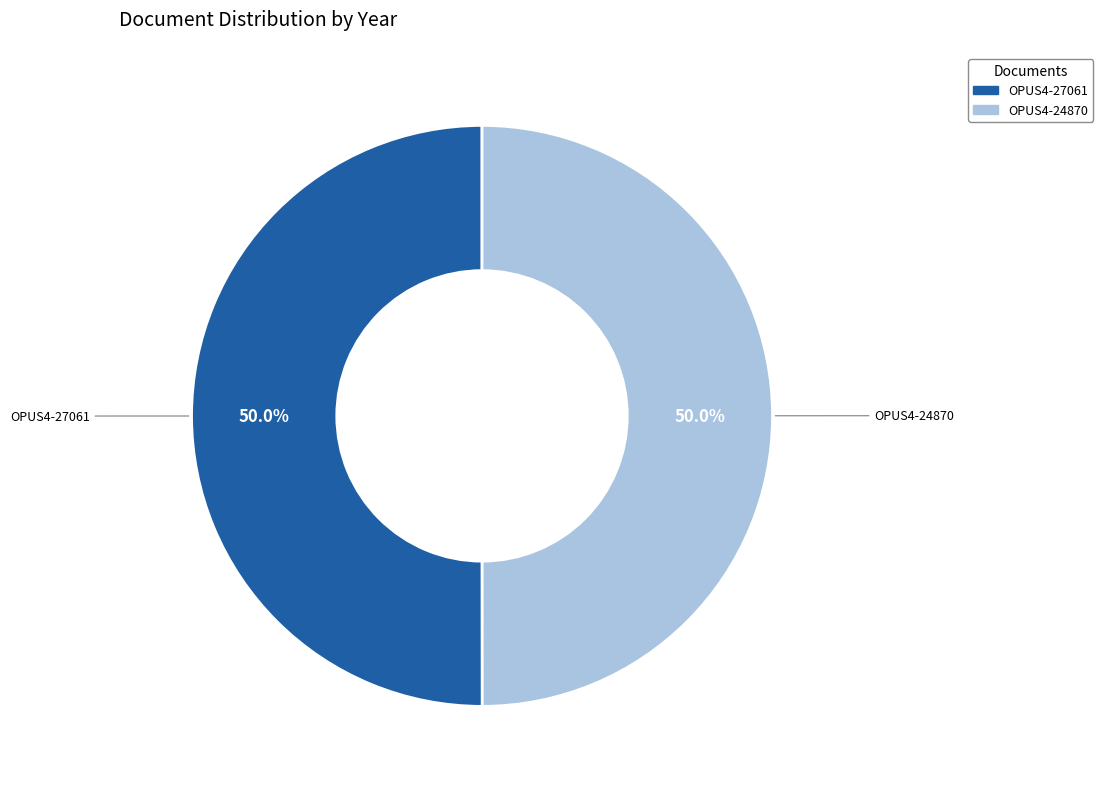

What percentage is the OPUS4-24870 slice, to the nearest percent?

50%